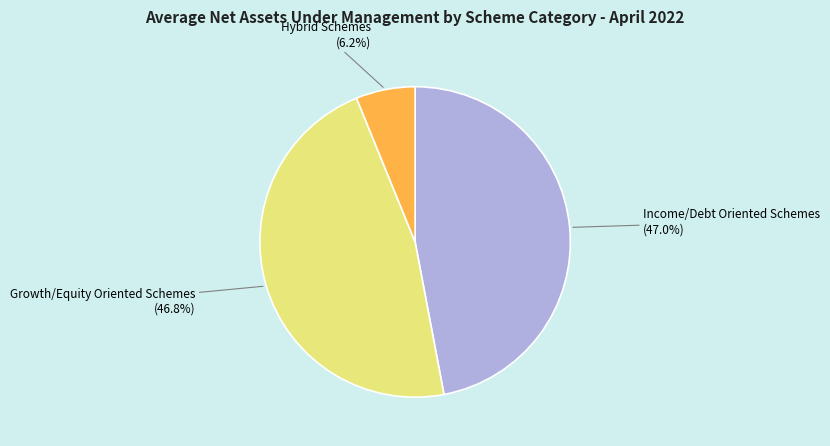

Does Hybrid Schemes represent more than half of the total?

No